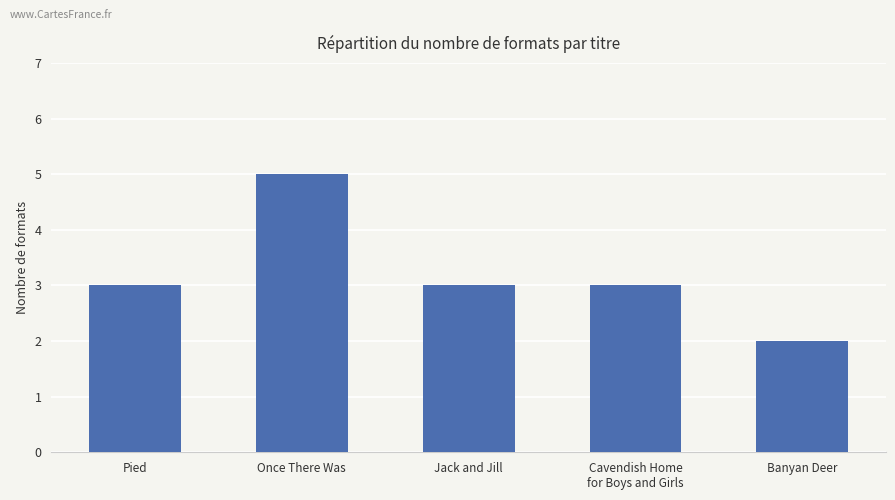

Read the value at Jack and Jill.

3